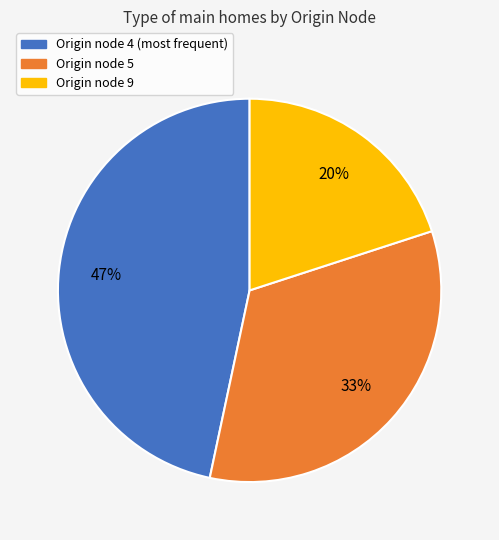

To the nearest percent, what is the difference between the largest and smallest slice percentages?

27%